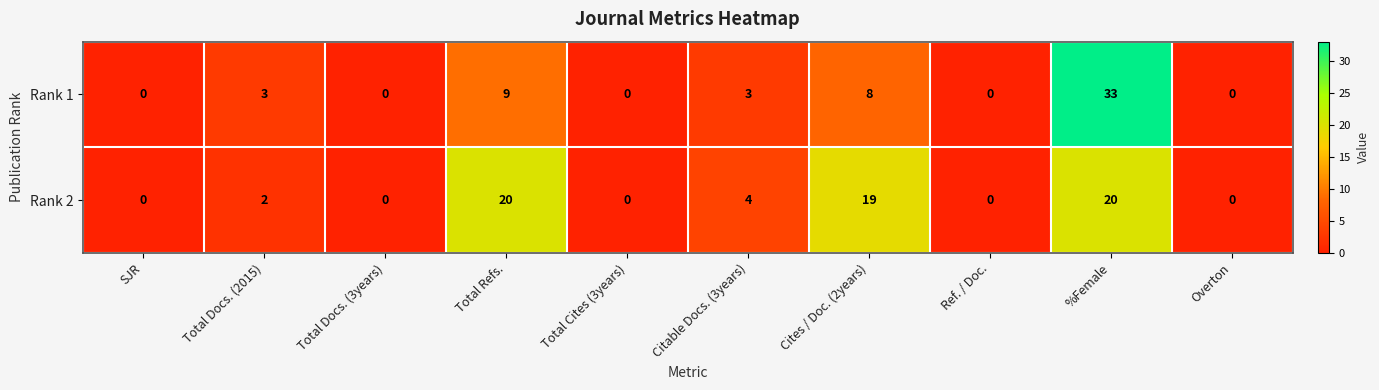

Rank the series at Cites / Doc. (2years) from lowest to highest value.

Rank 1, Rank 2